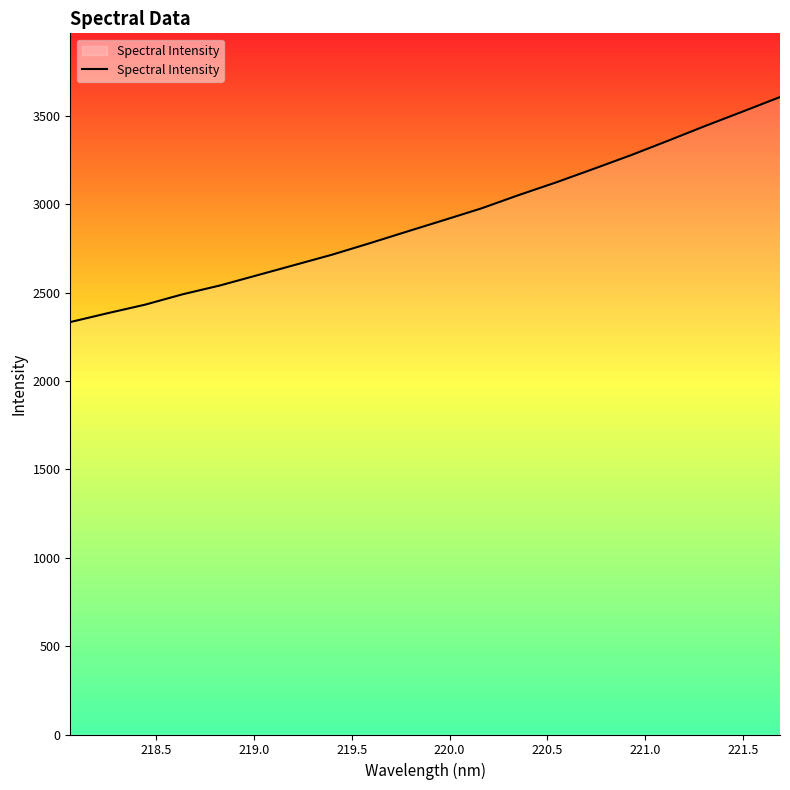

What is the difference between the maximum and minimum values?

1272.6